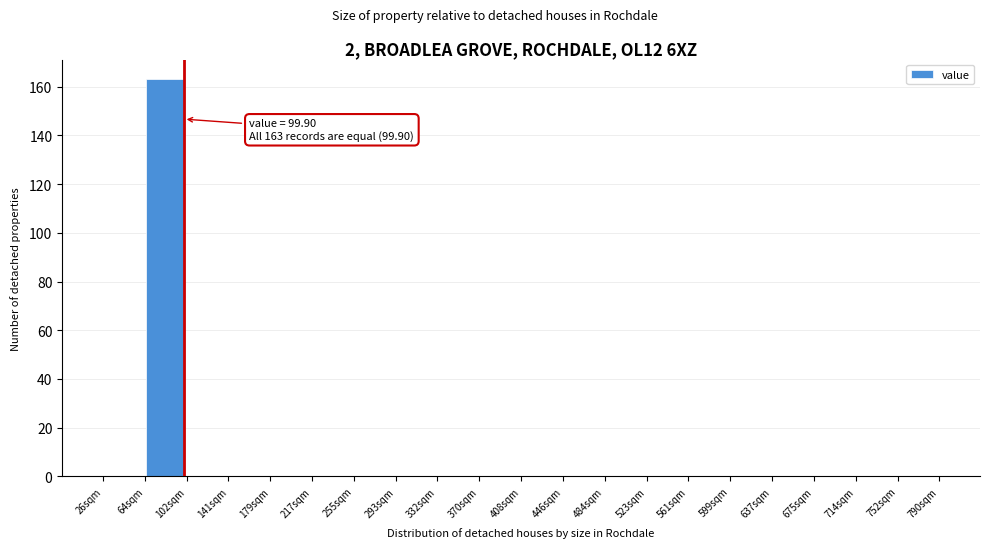

Over which range of the x-axis is the bar tallest?

65 to 100